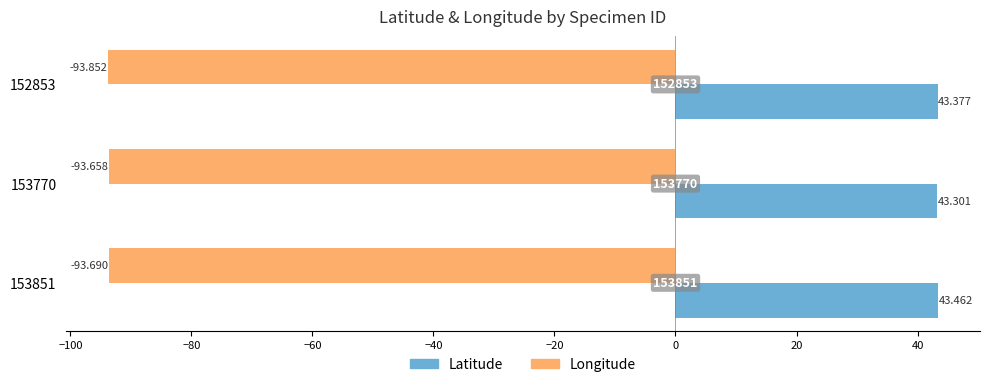

Rank the series by their maximum value, from lowest to highest.

Longitude, Latitude